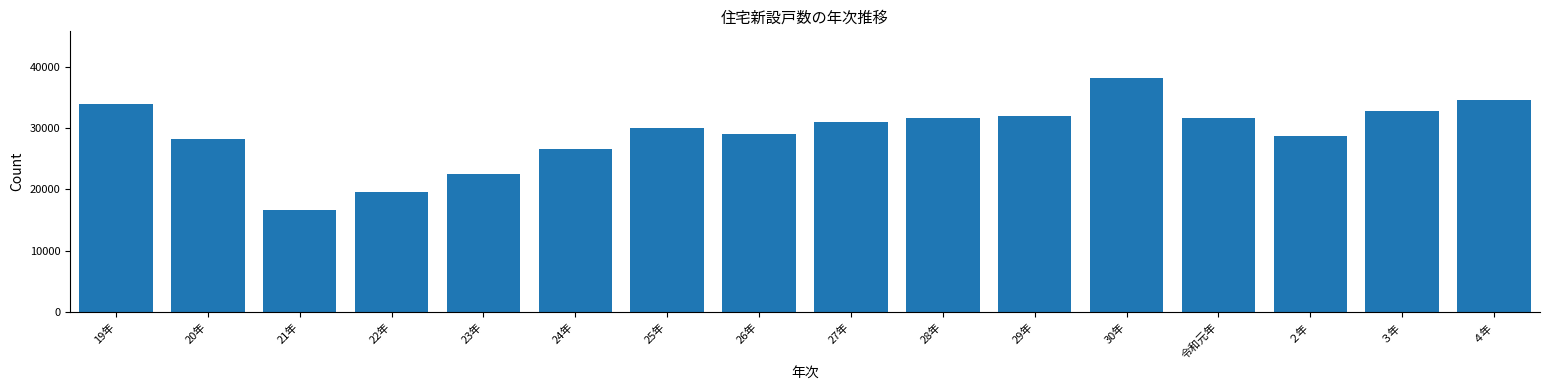

Is it true that the value at ２年 is 28696?

True